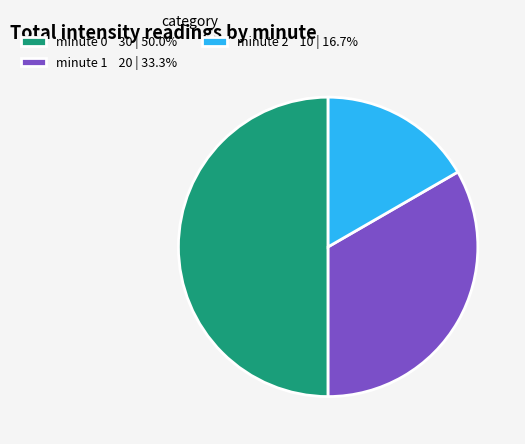

How many segments does this pie chart have?

3